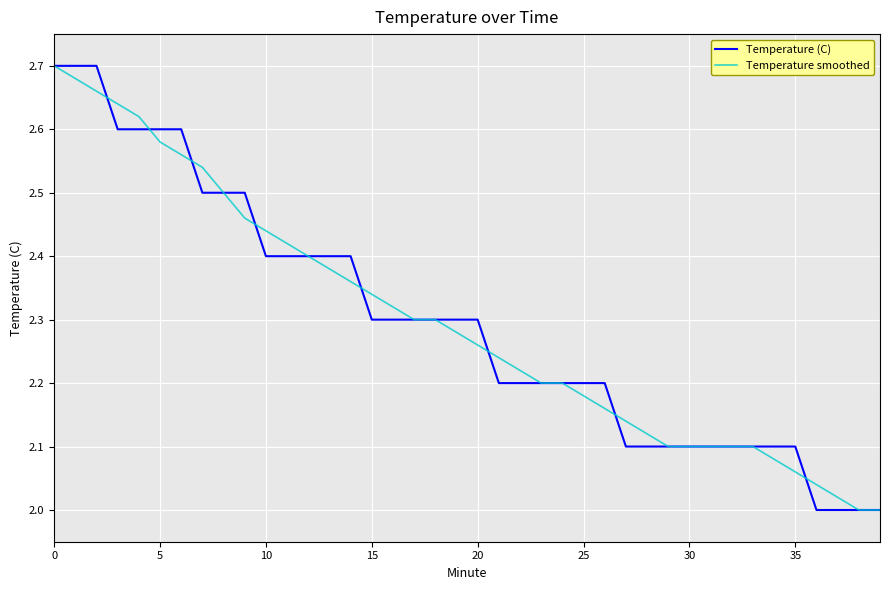

How many lines are shown in the chart?

2